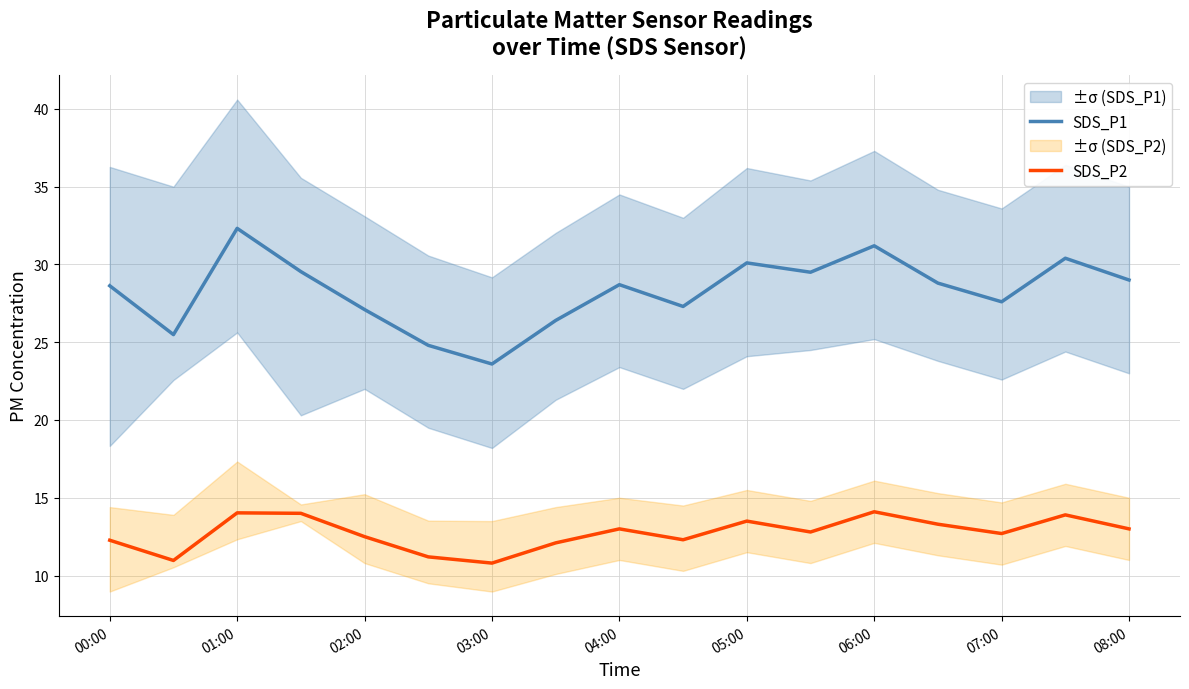

List the series in order of their peak value, lowest first.

SDS_P2, SDS_P1